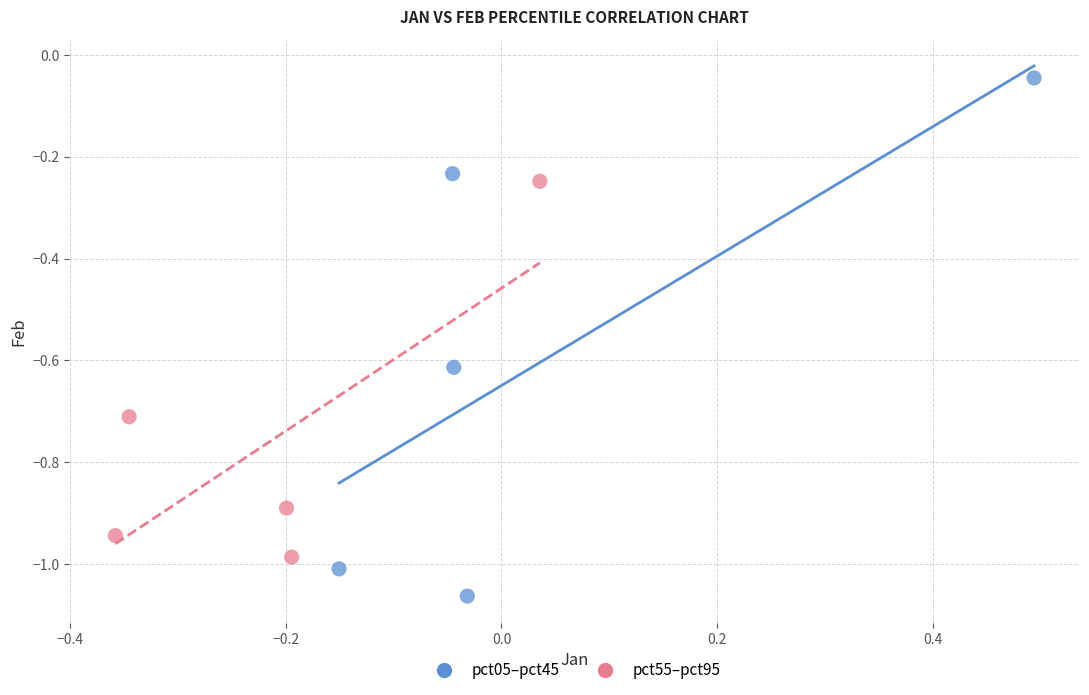

Which series has the largest Y range (max minus min)?

pct05–pct45